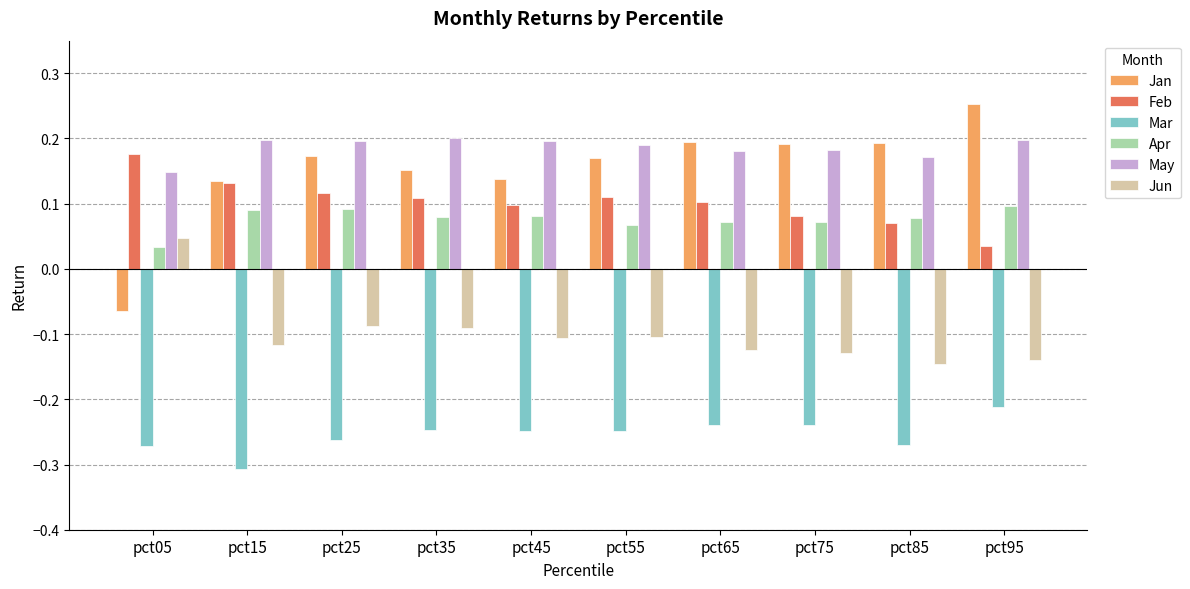

Which label corresponds to the smallest value in the chart?

pct15